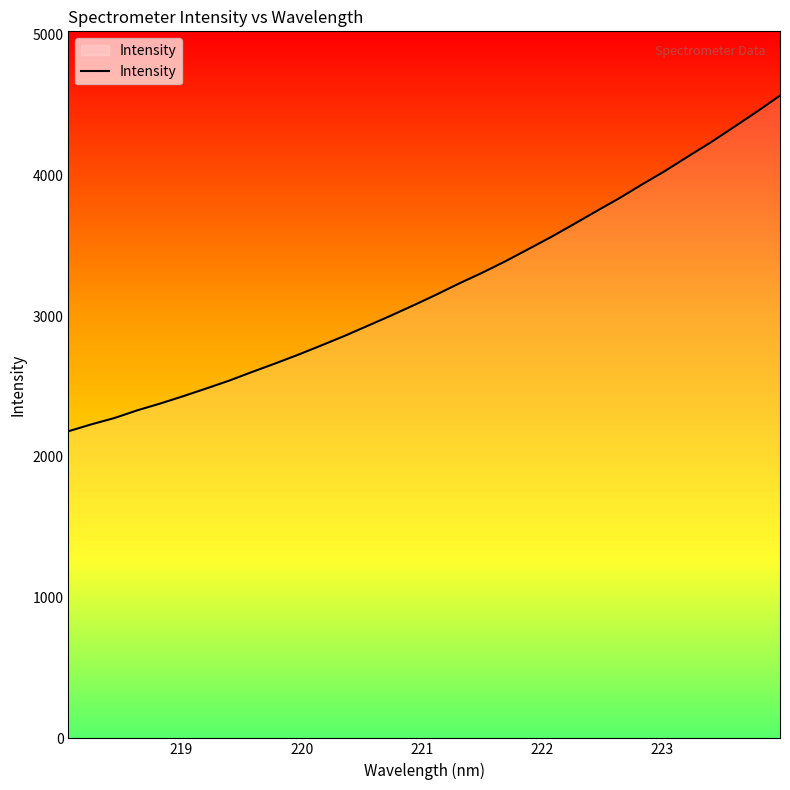

What is the maximum value shown in the chart?

4567.3